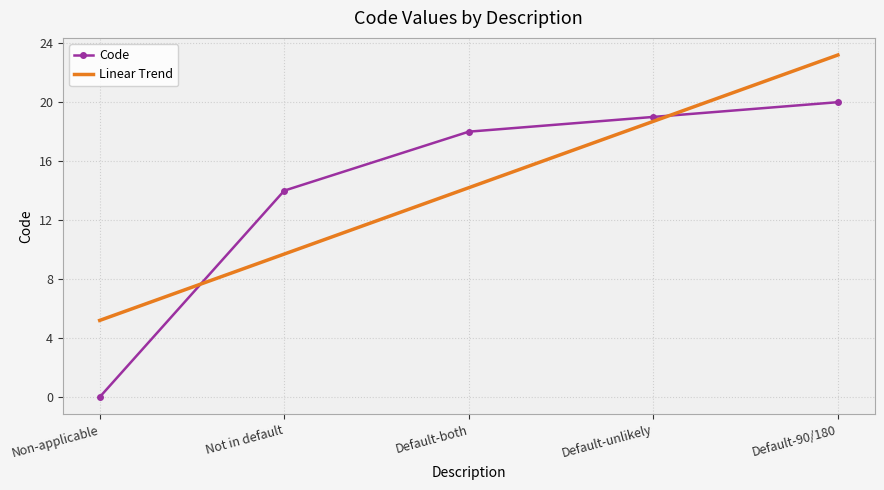

What is the highest value of the Code series?

20.0